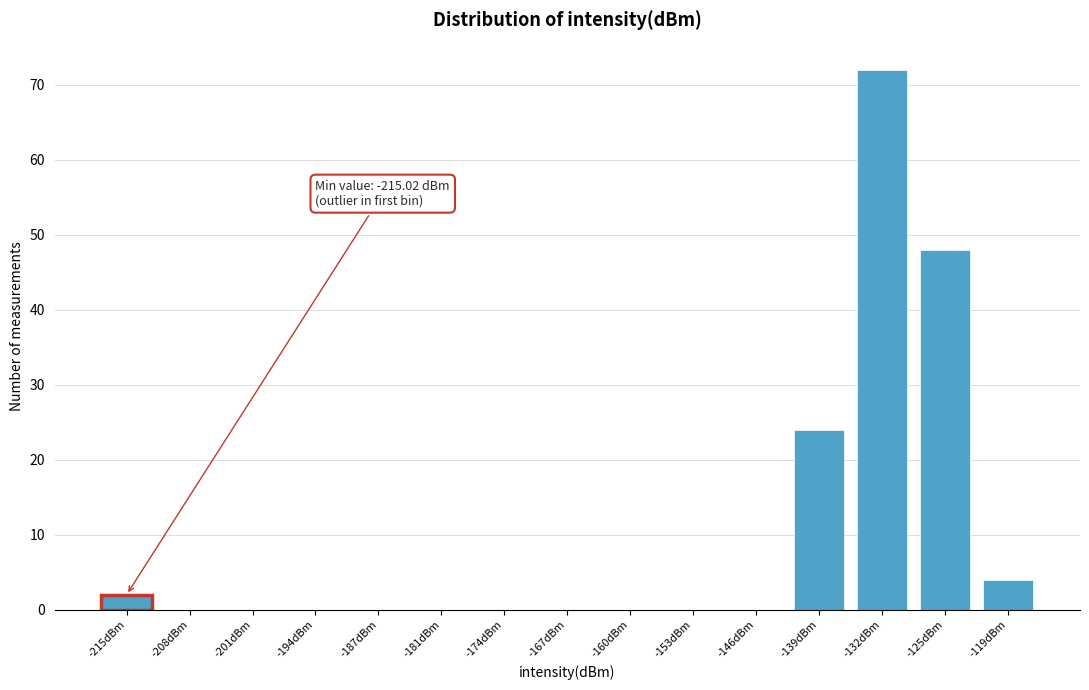

Reading left to right, transcribe all the data shown in this chart.

-215dBm=2	-208dBm=0	-201dBm=0	-194dBm=0	-187dBm=0	-181dBm=0	-174dBm=0	-167dBm=0	-160dBm=0	-153dBm=0	-146dBm=0	-139dBm=24	-132dBm=72	-125dBm=48	-119dBm=4